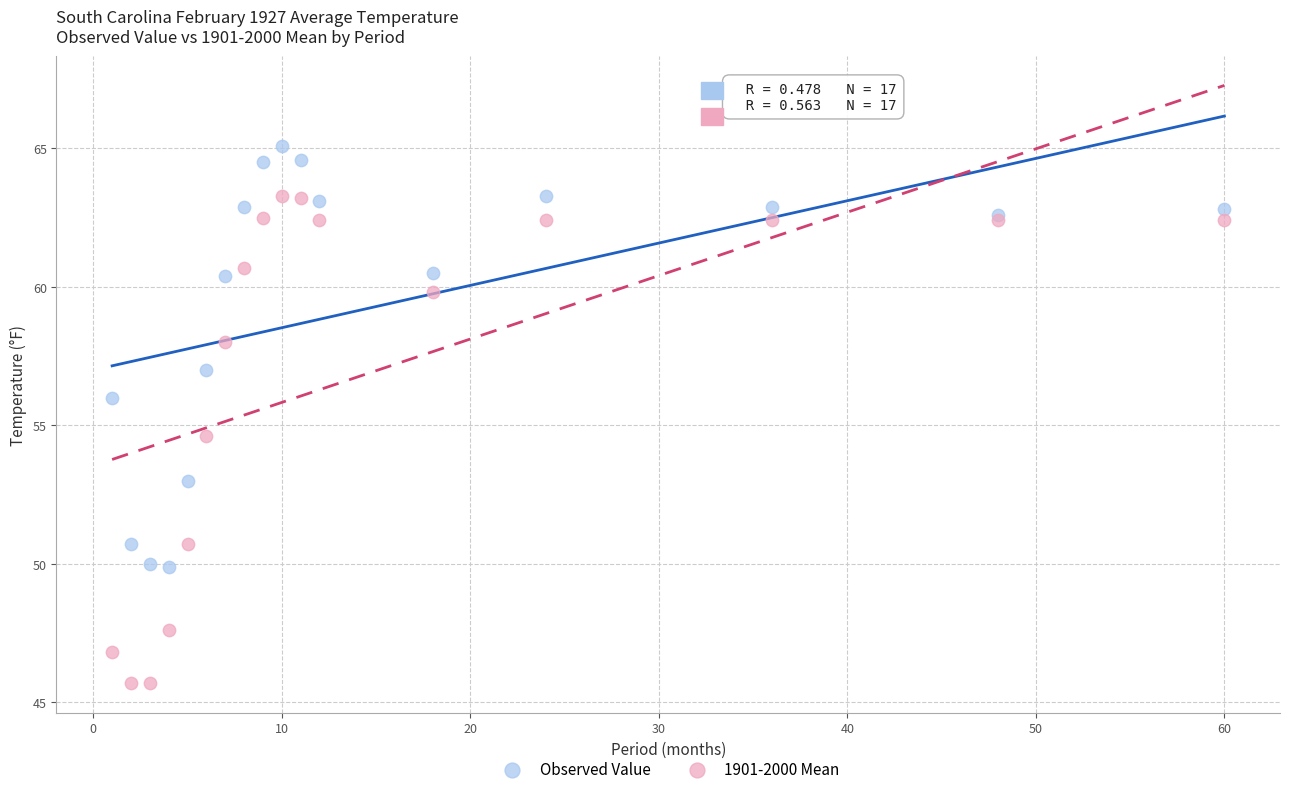

Across all series, what Y value is closest to 55?

54.6